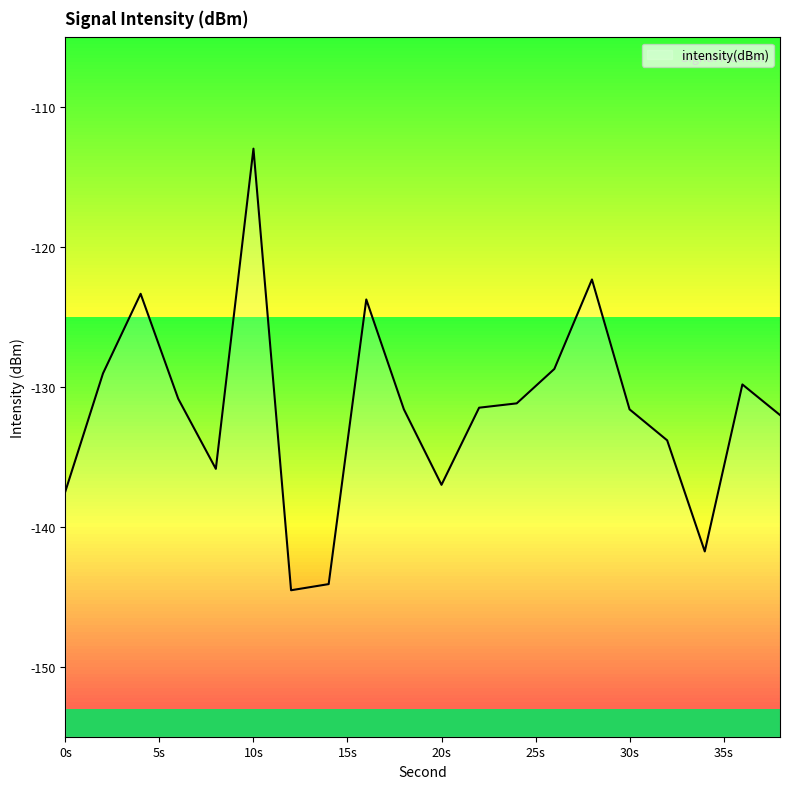

What is the lowest value of the intensity(dBm) series?

-144.5